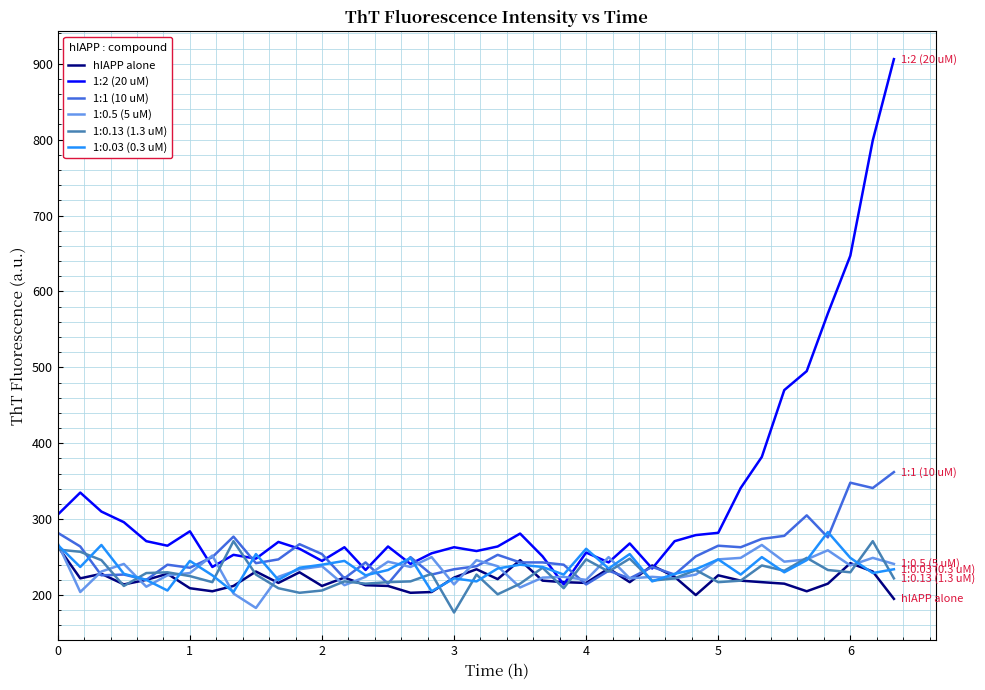

What is the greatest value displayed?

906